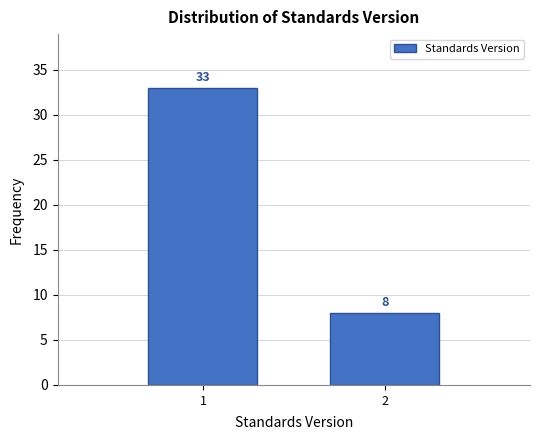

Reading right to left, list all the values displayed in this chart.

2=8	1=33